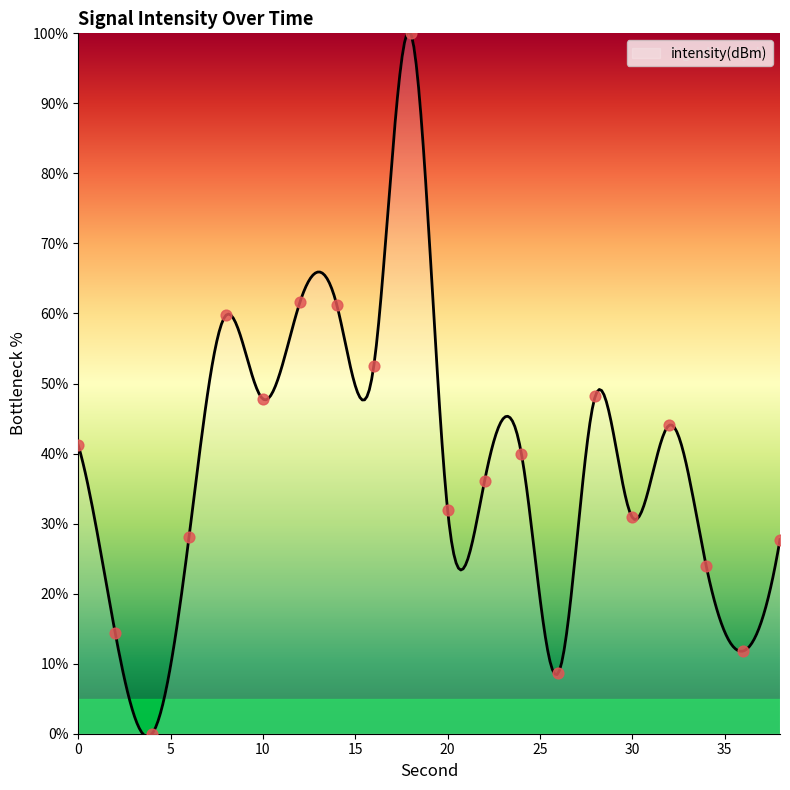

Approximately how many times larger is the value at 18 compared to 28?

2.1